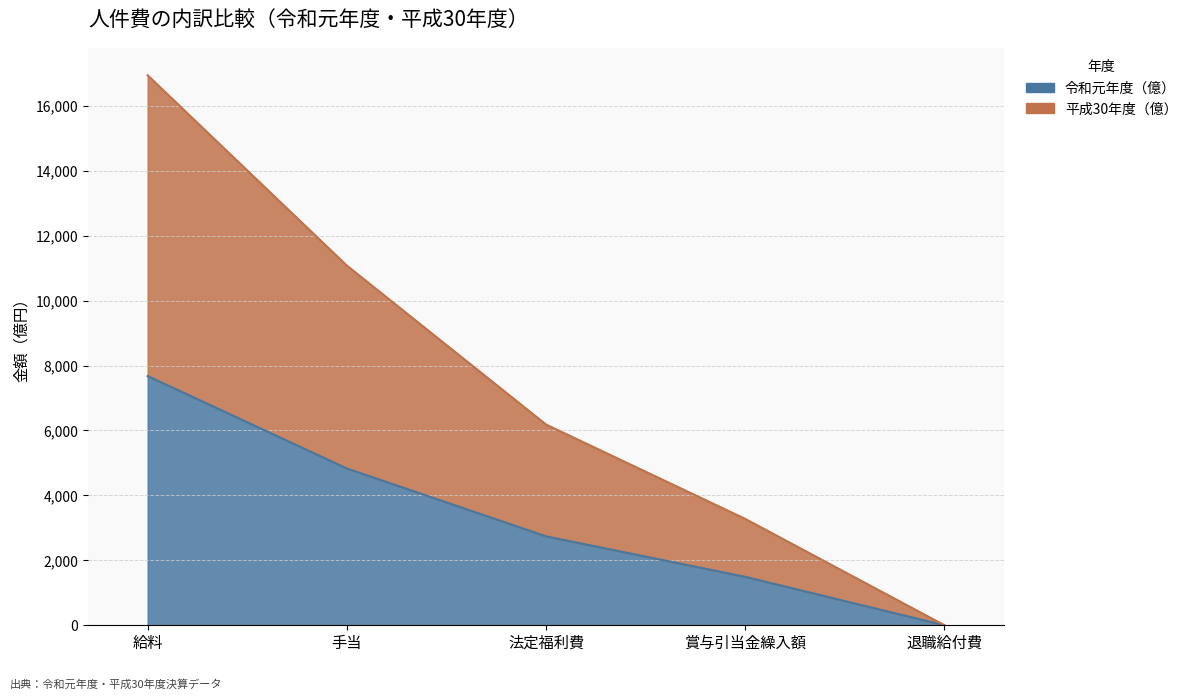

At which category is the sum across all series the highest?

給料